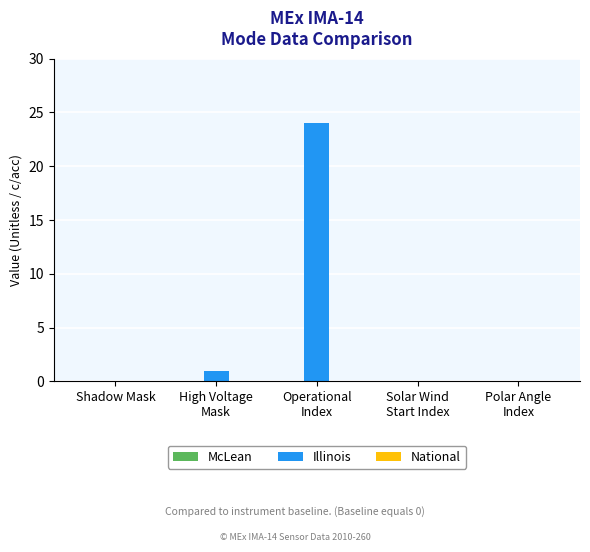

What is the greatest value displayed?

24